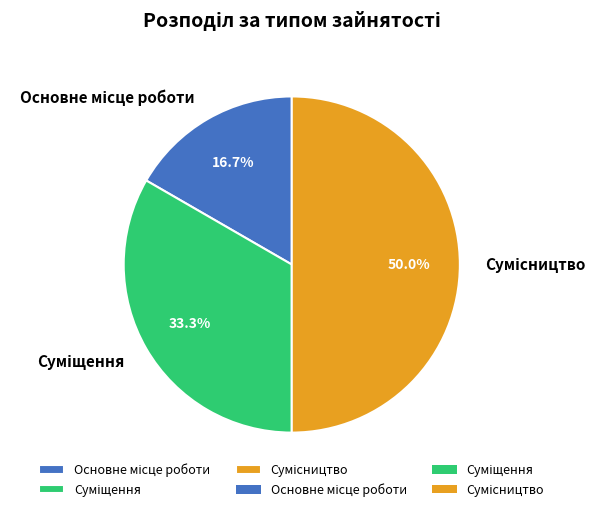

What is the change in value from Основне місце роботи to Сумісництво?

+2